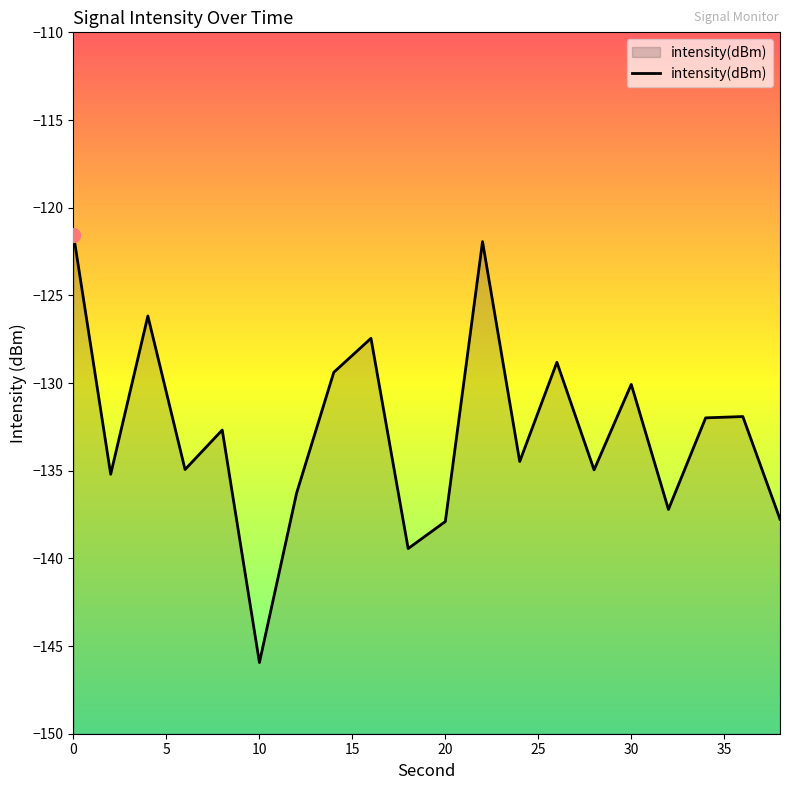

Which category has the lowest value across all series?

10